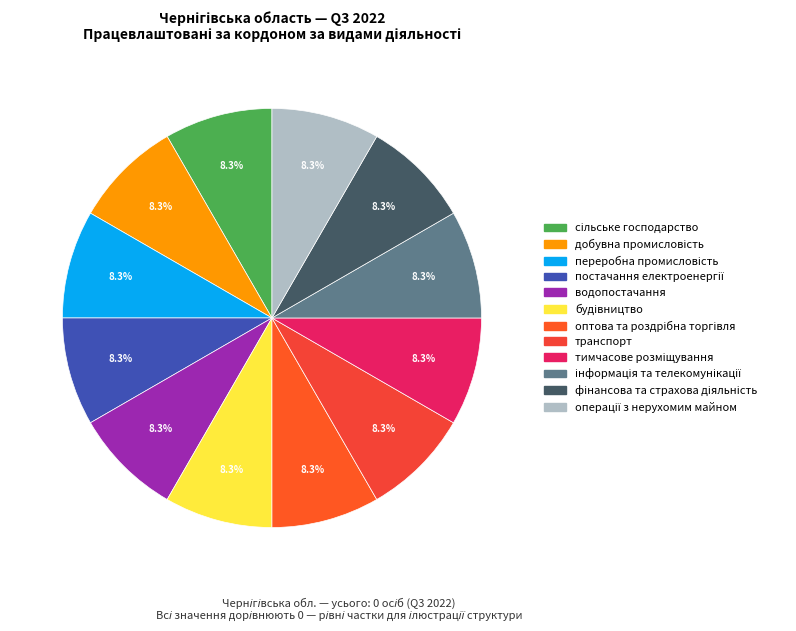

Which slice is the smallest?

сільське господарство